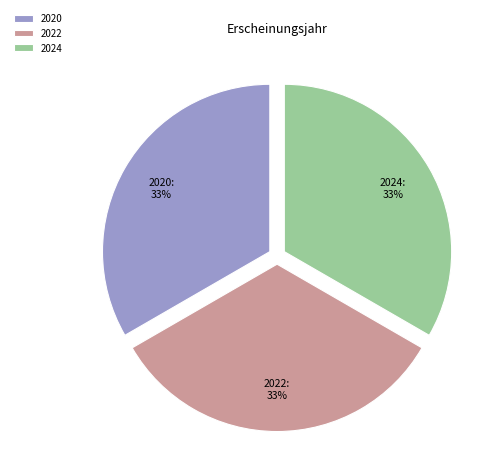

What is the ratio of the value at 2020 to the value at 2022?

1.0